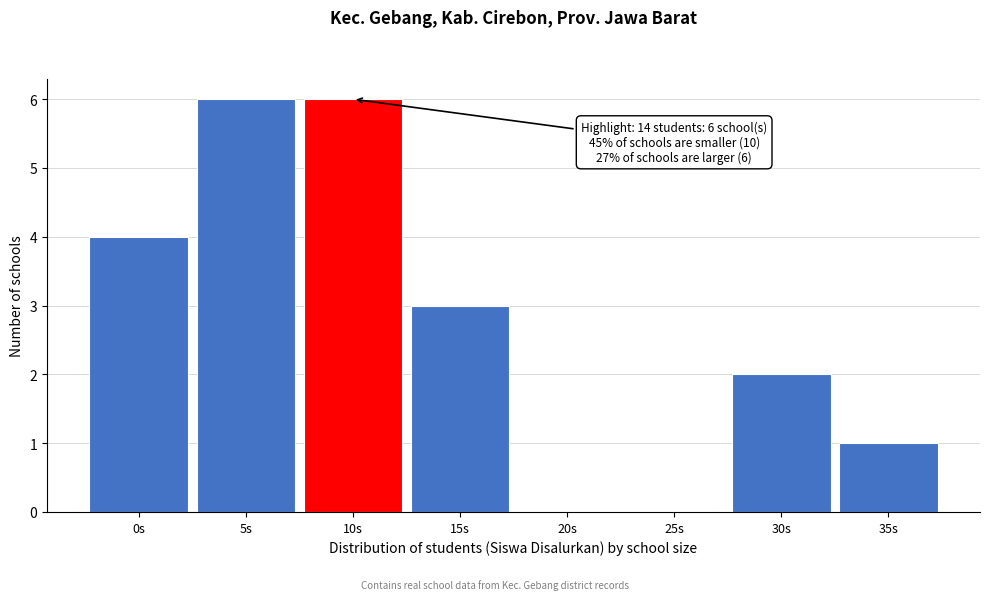

Reading left to right, list all the values displayed in this chart.

0s=4	5s=6	10s=6	15s=3	20s=0	25s=0	30s=2	35s=1